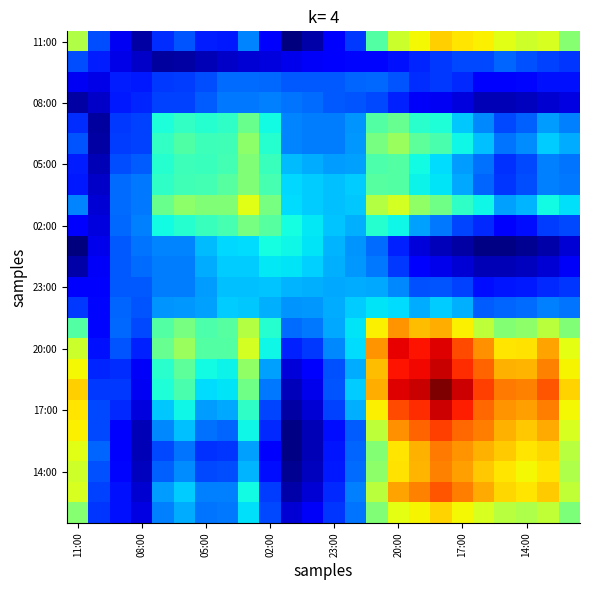

Count the number of data series in this chart.

24